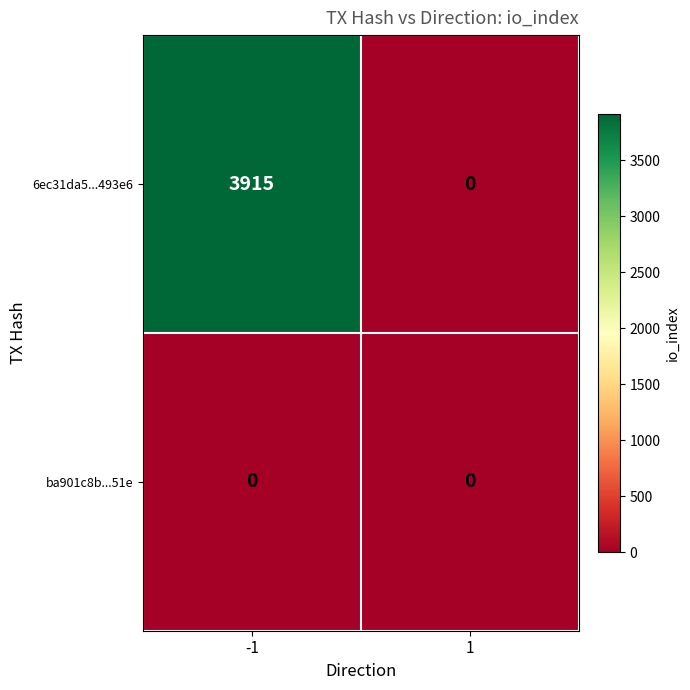

How many categories are shown in the chart?

2